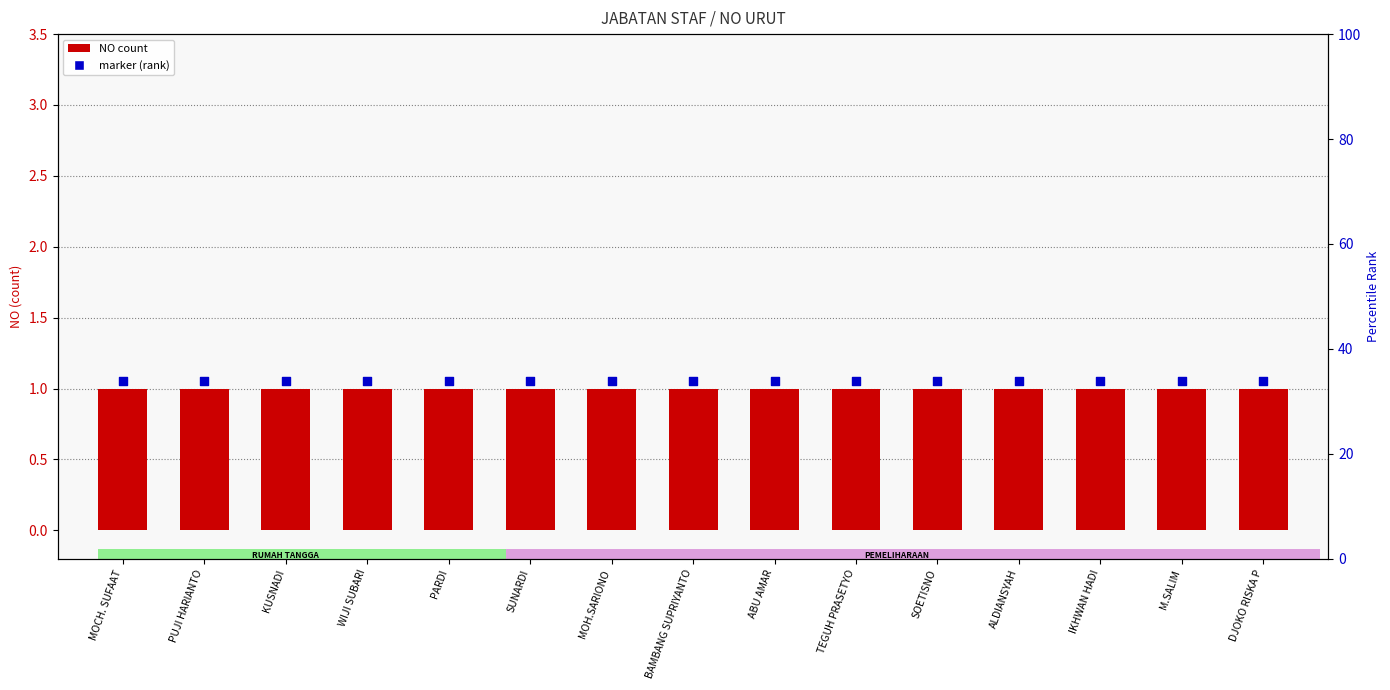

Which series contains the highest Y value?

marker